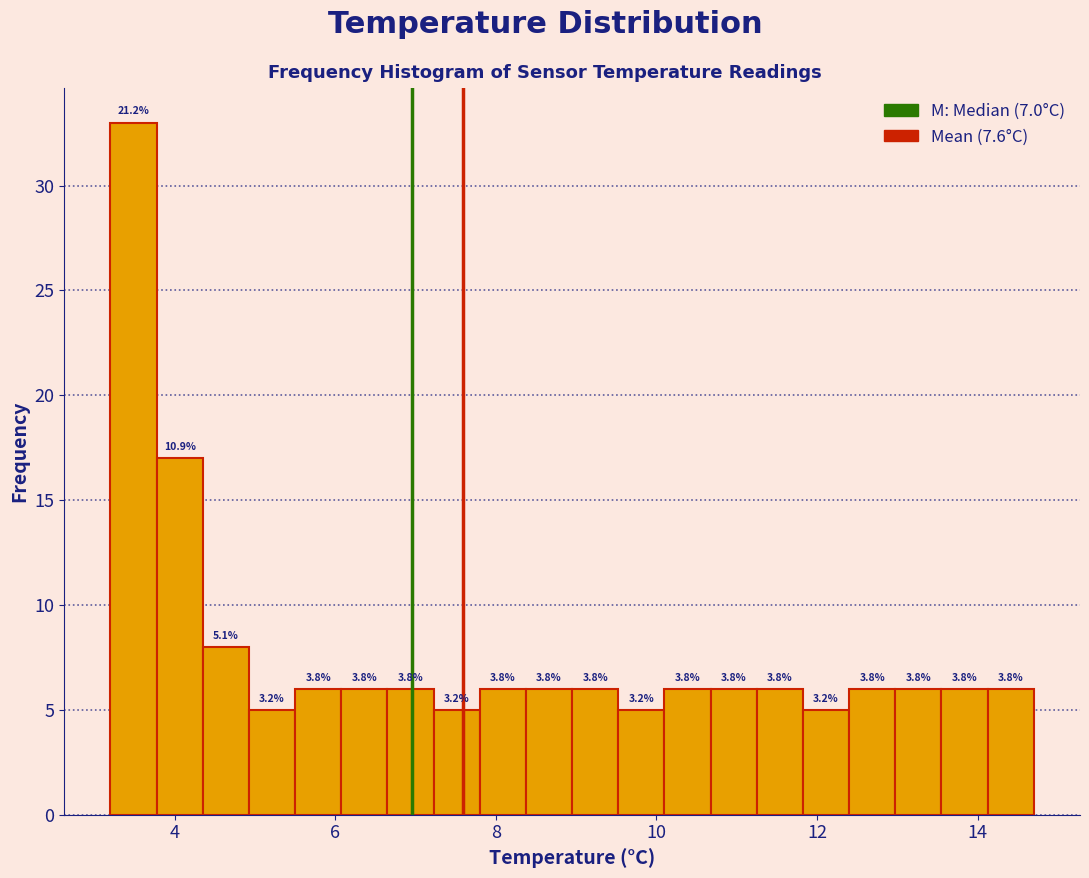

Around what value on the x-axis is the tallest bar? Give the approximate position of its centre, as read against the axis.

3.4